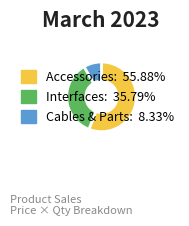

How many segments does this pie chart have?

3